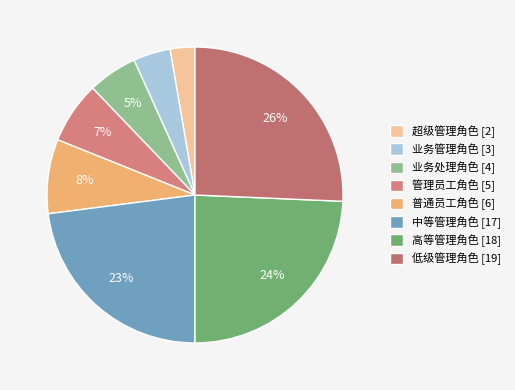

What percentage is the 低级管理角色 slice, to the nearest percent?

26%